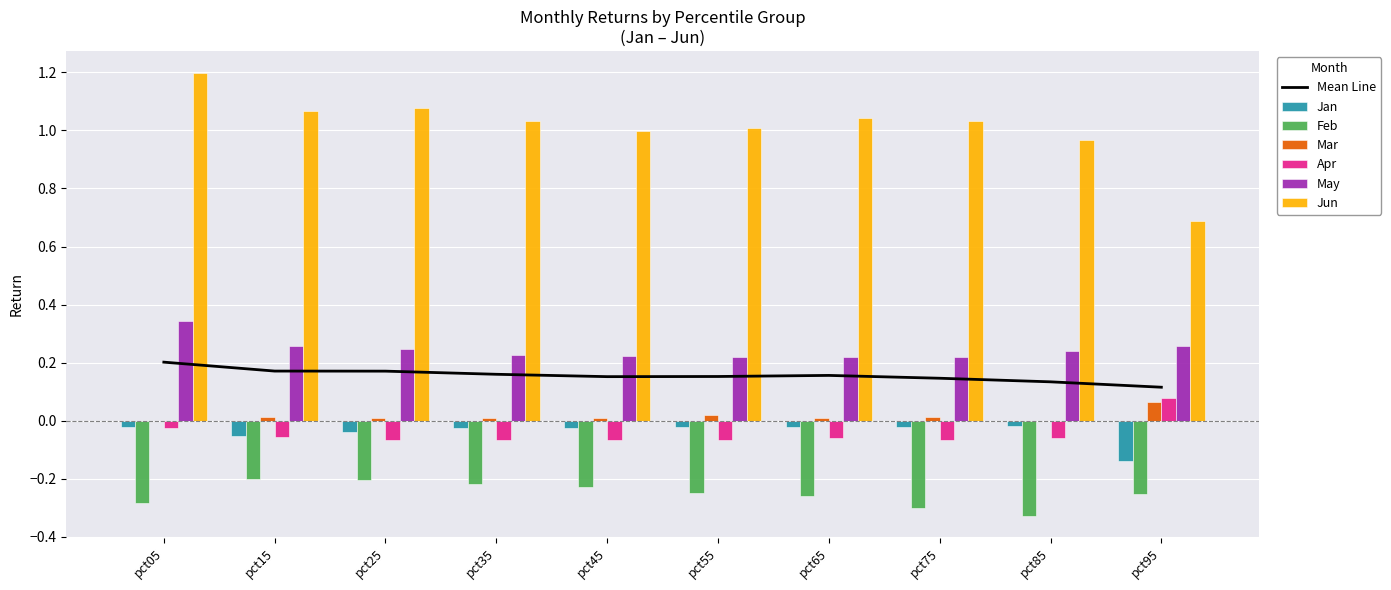

The May series shows 0.1 at pct25. True or false?

False